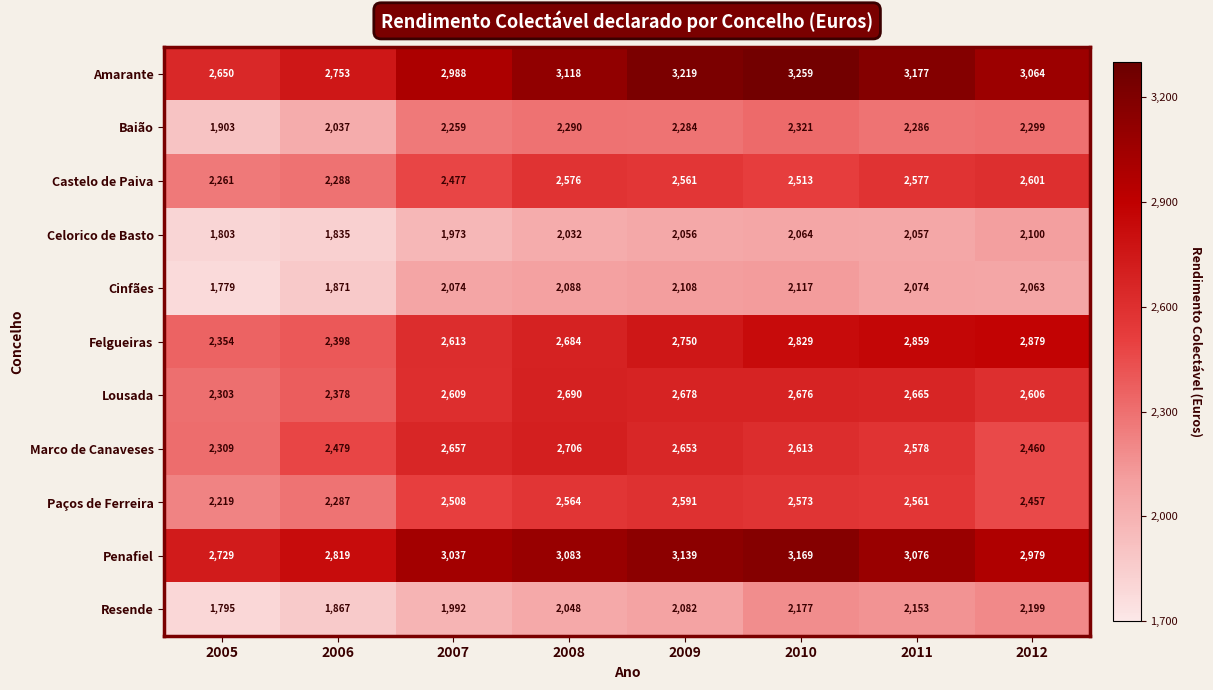

What is the sum of all Resende values?

16313